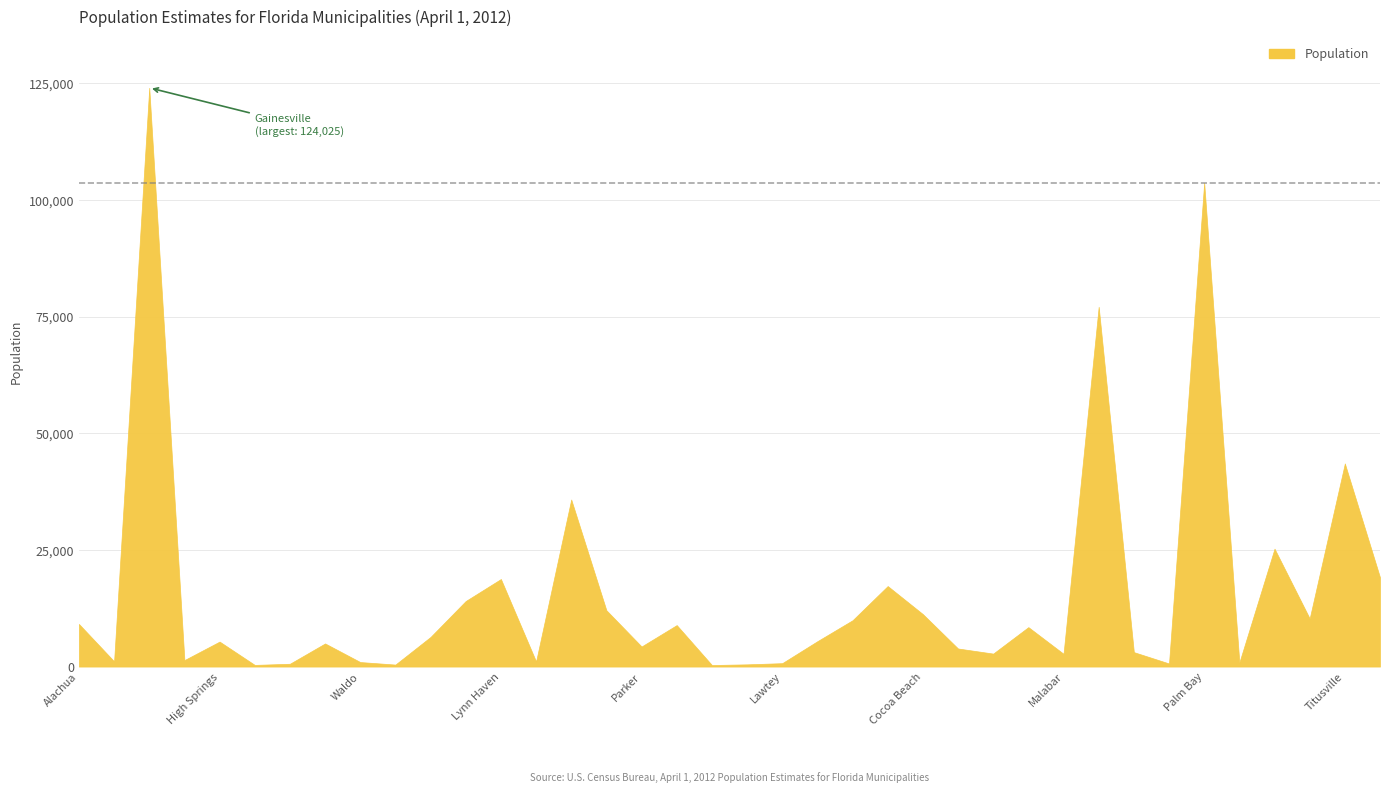

Read the value at Melbourne Beach.

3098